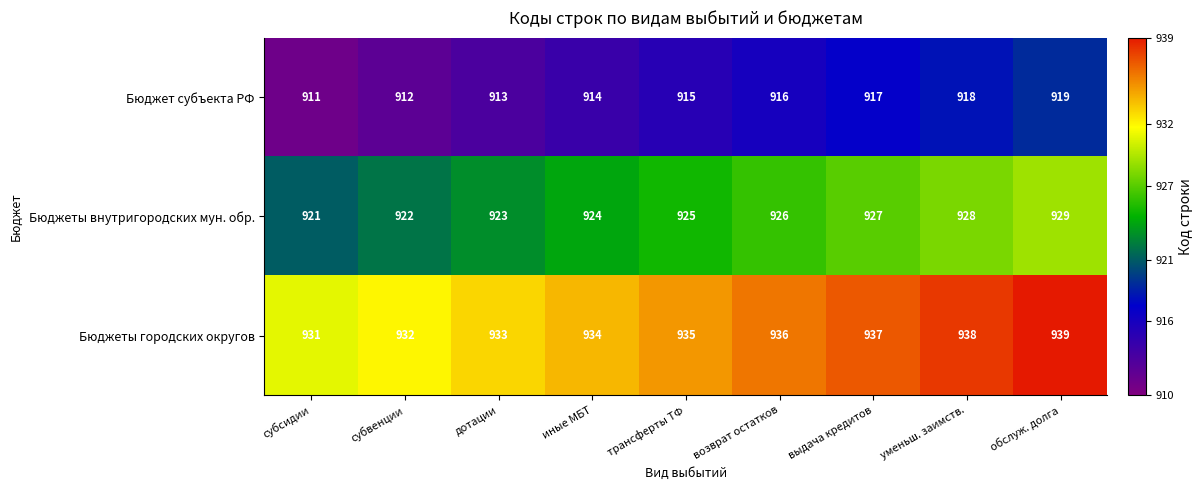

At which label does Бюджеты городских округов reach its minimum?

субсидии